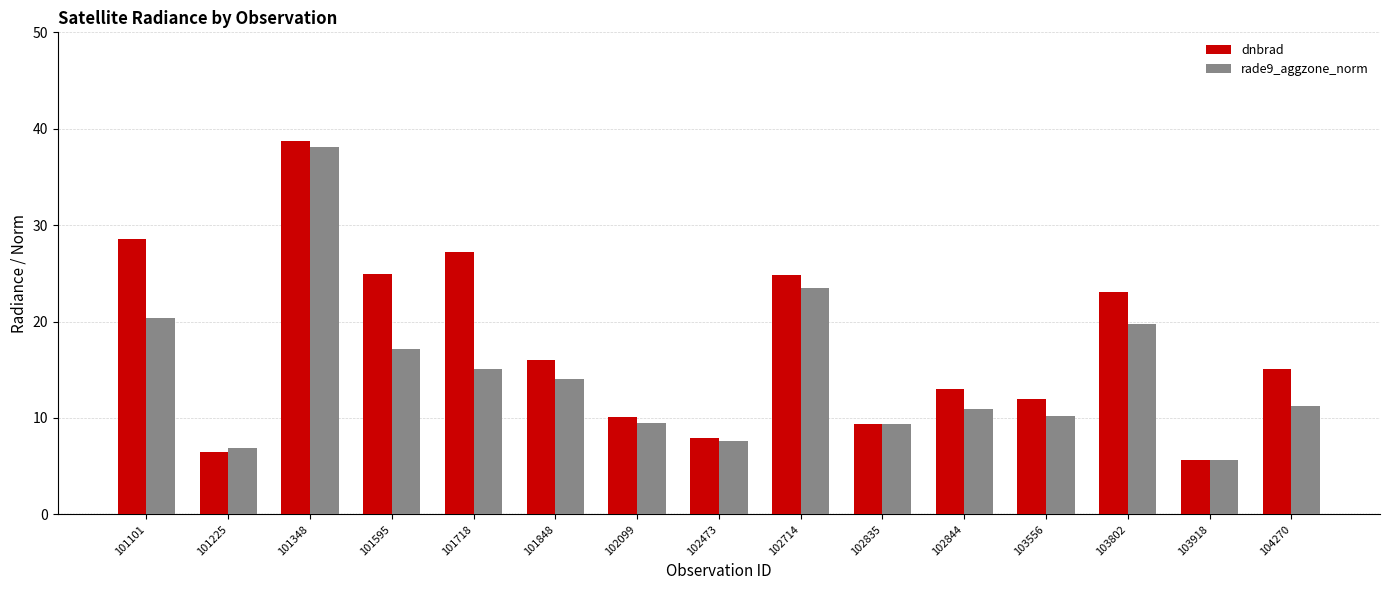

Does the chart contain stacked bars?

No